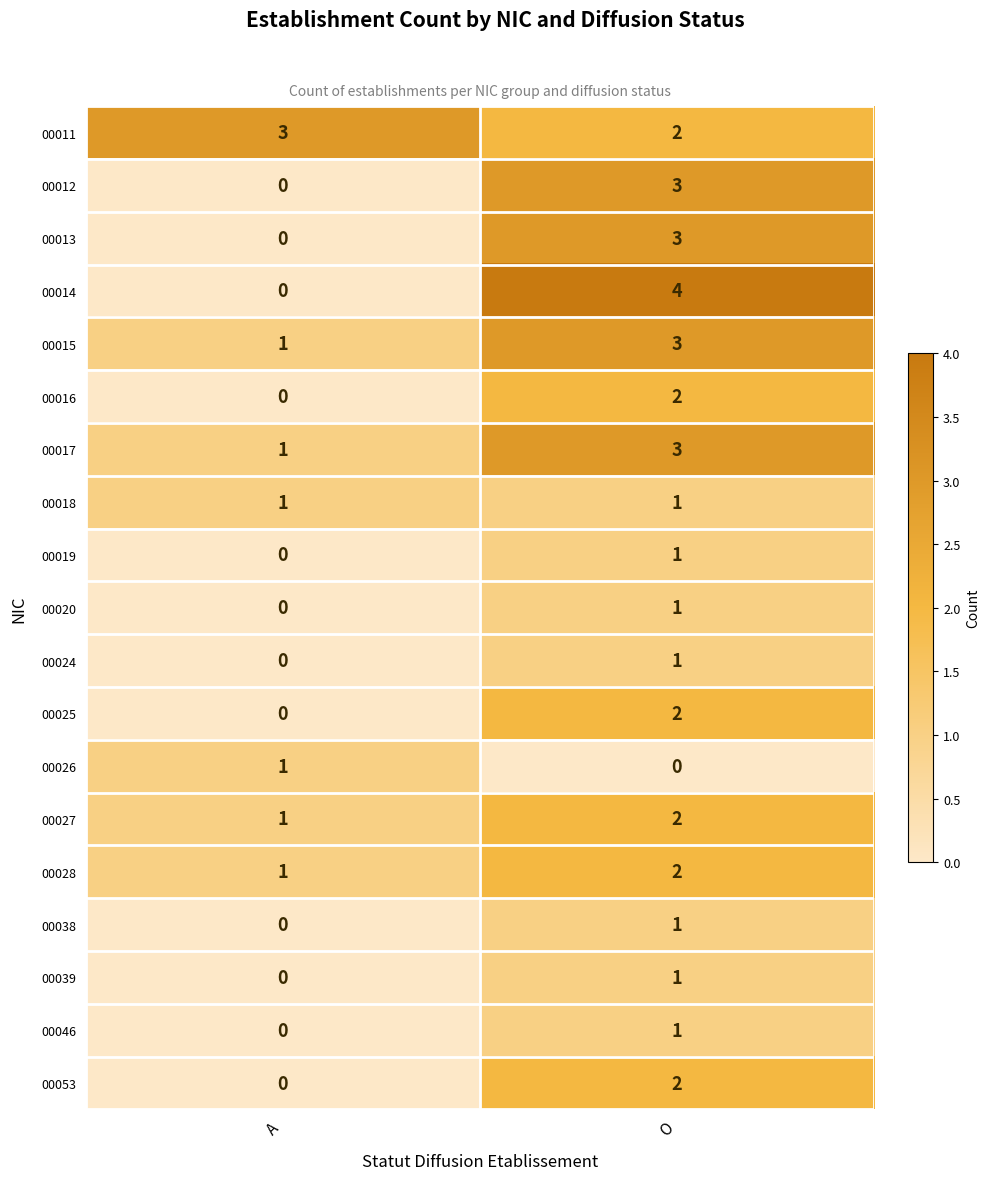

True or false: 00012 has a value of -2 at A.

False